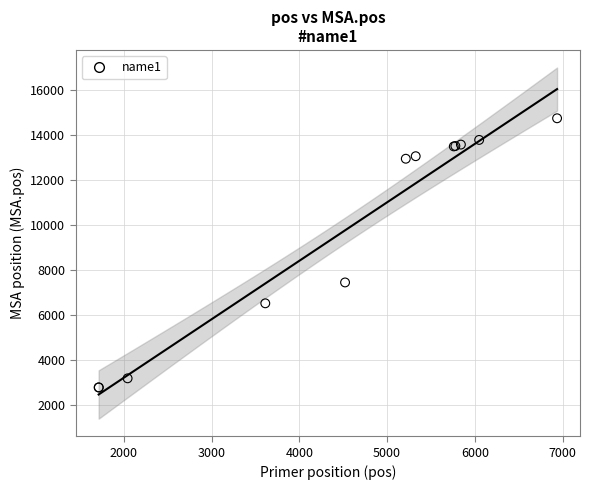

What Y value in the scatter plot is closest to 8758?

7442